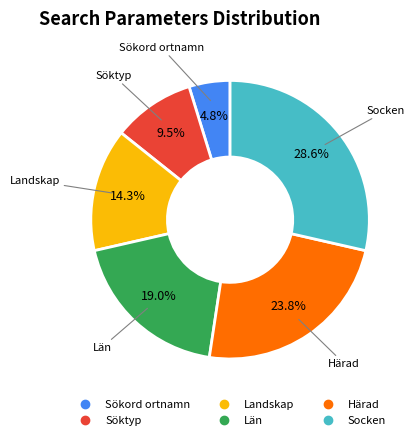

How many segments does this pie chart have?

6